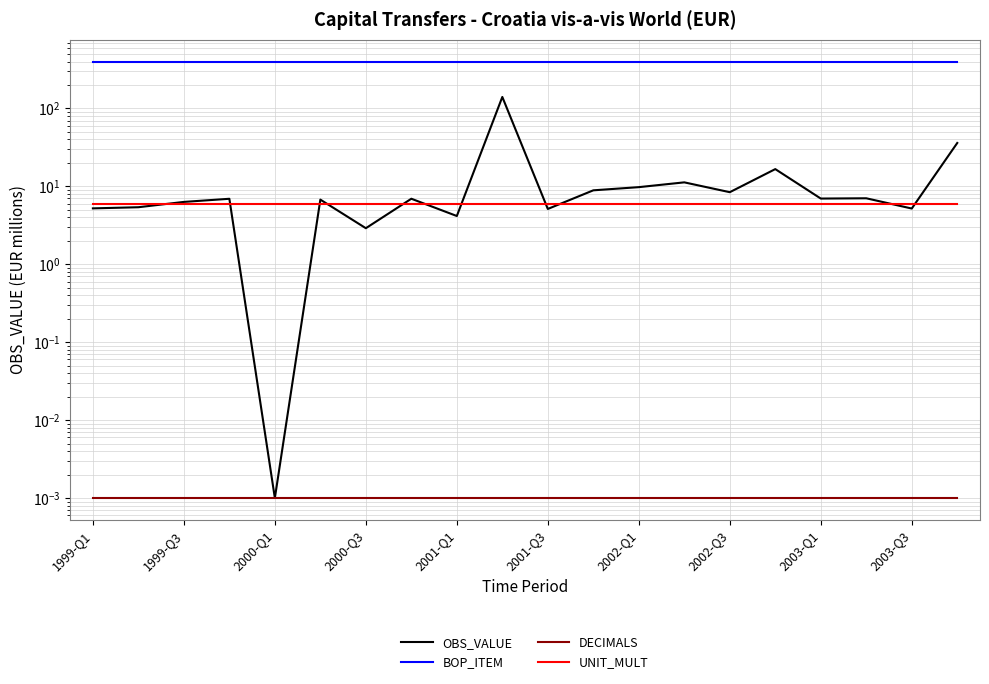

Which series has the widest spread of values?

OBS_VALUE